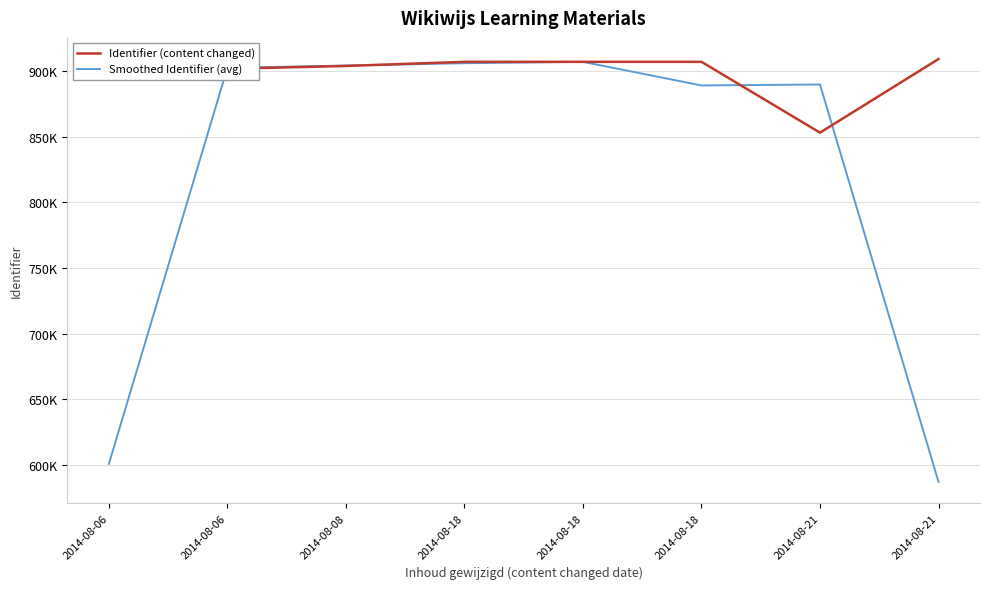

Which series has the largest total across all categories?

Identifier (content changed)